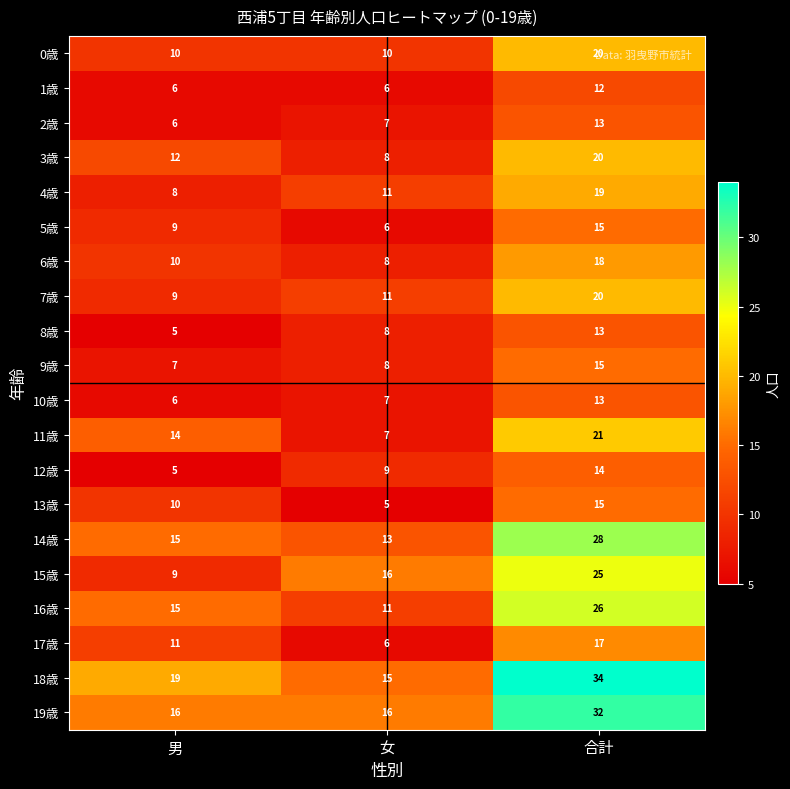

What is the average value of the 5歳 series?

10